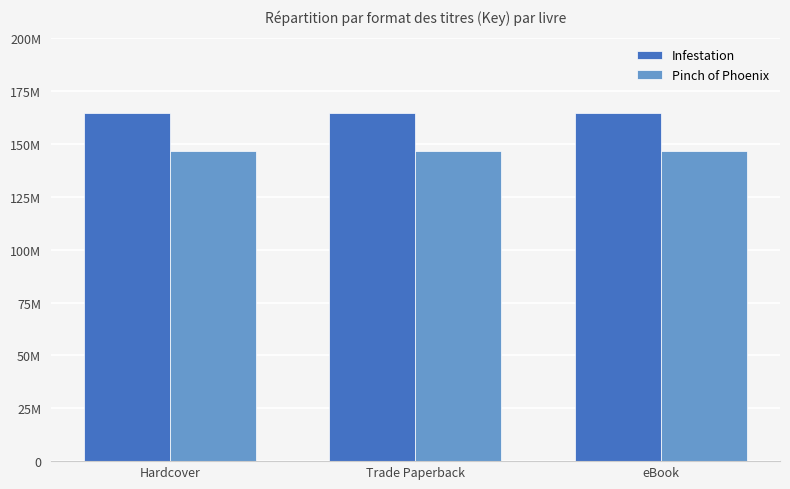

What is the sum of all Infestation values?

493312878